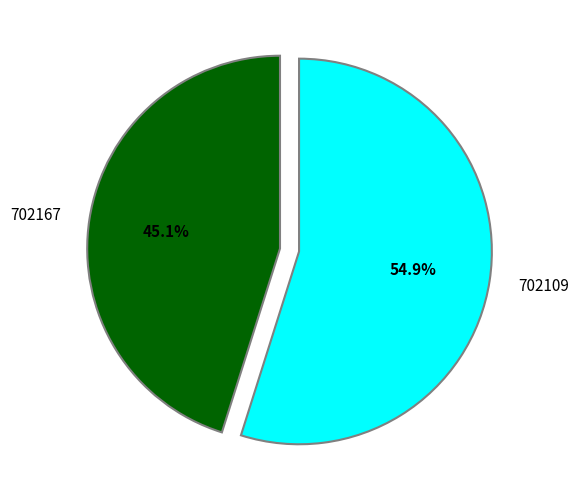

What percentage is NOT represented by 702167?

54.9%